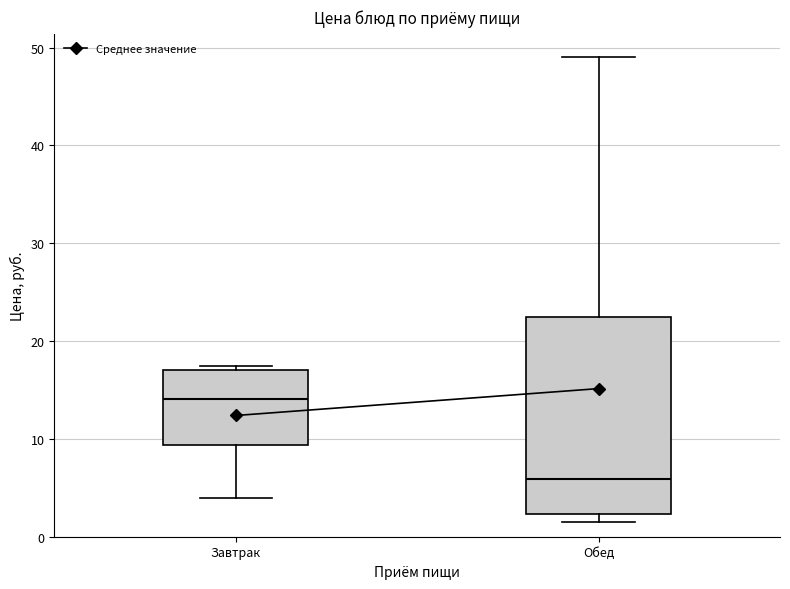

Reading left to right, transcribe this box plot: for each box, give where its median line is, the range the box spans, and where its two whiskers end, as read against the y-axis. The values are not printed on the chart, so give them approximately, as read against the axis.

Завтрак: median 14, box 9 to 17, whiskers 4 to 18
Обед: median 6, box 2 to 22, whiskers 2 (just below the box's lower edge) to 49